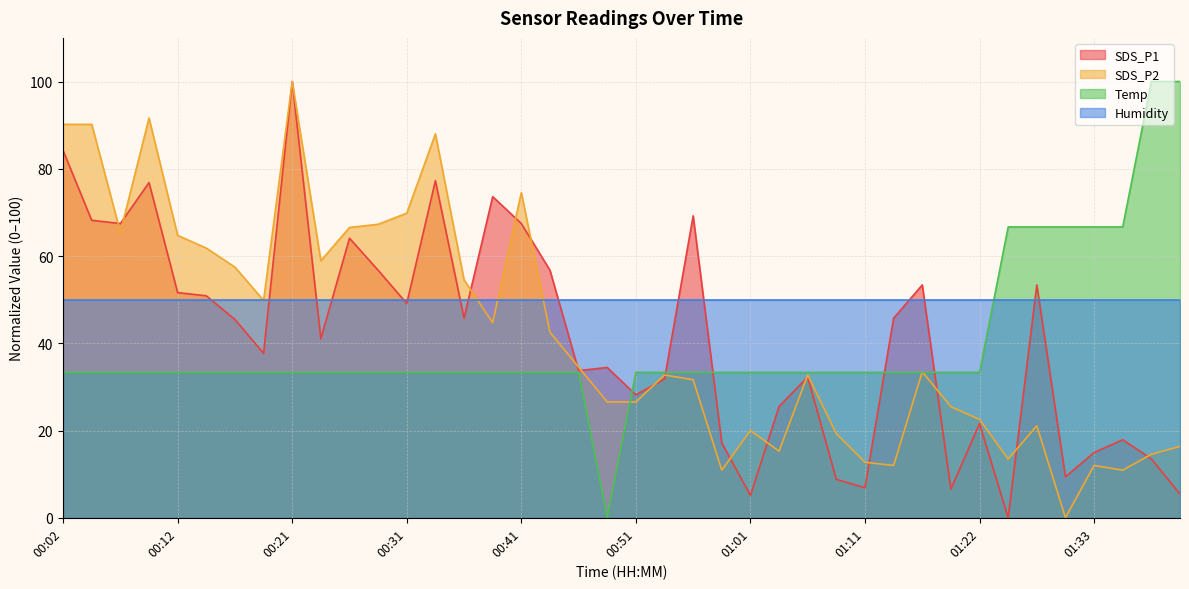

How many categories are shown in the chart?

40